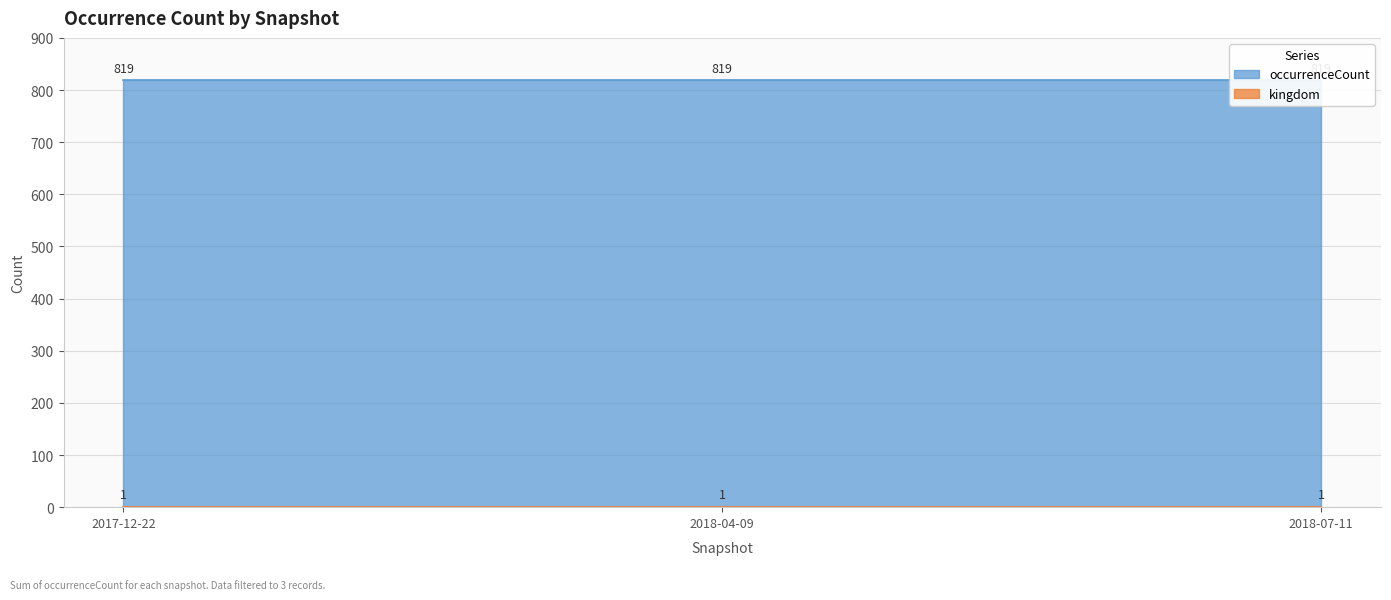

What is the sum of all kingdom values?

3